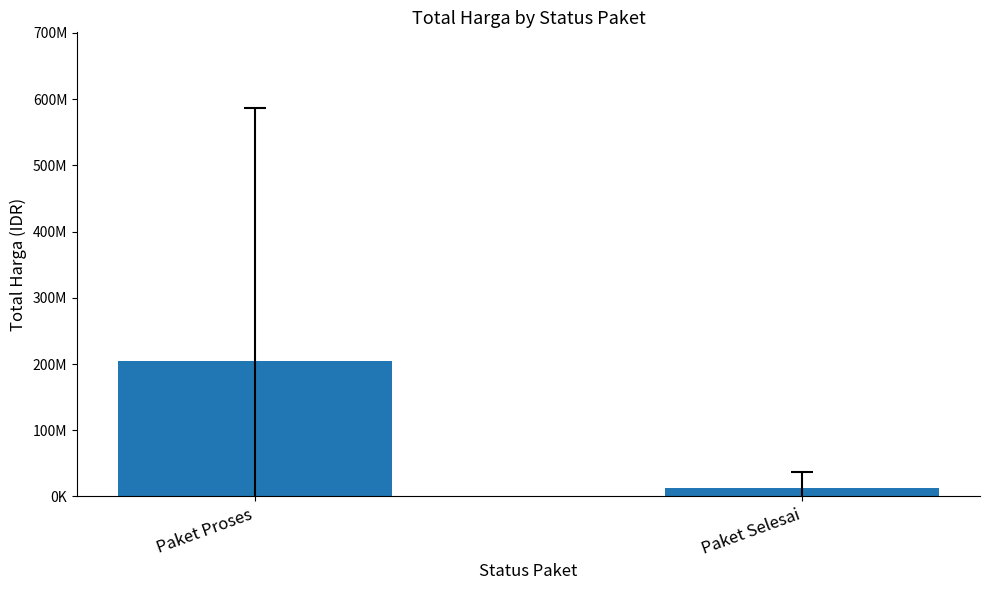

What is the label of the 2nd bar from the right?

Paket Proses